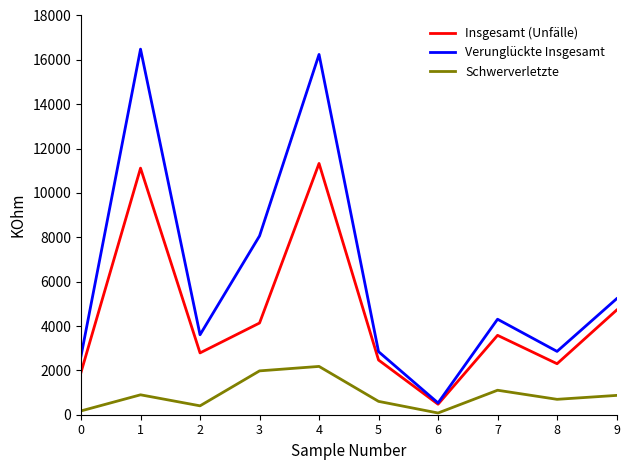

What is the average value of the Insgesamt (Unfälle) series?

4482